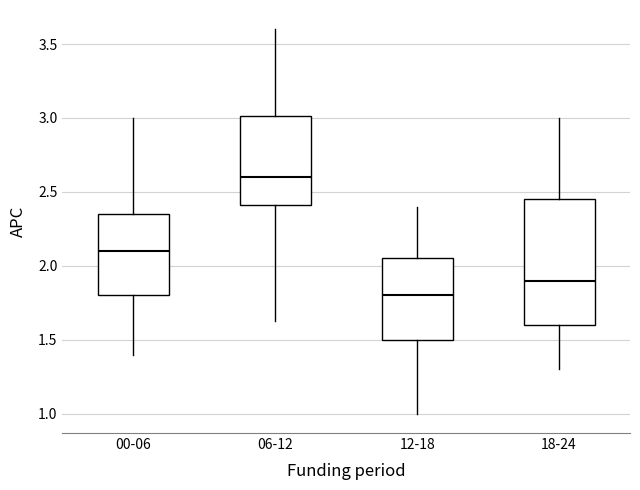

Which box has the highest median line?

06-12